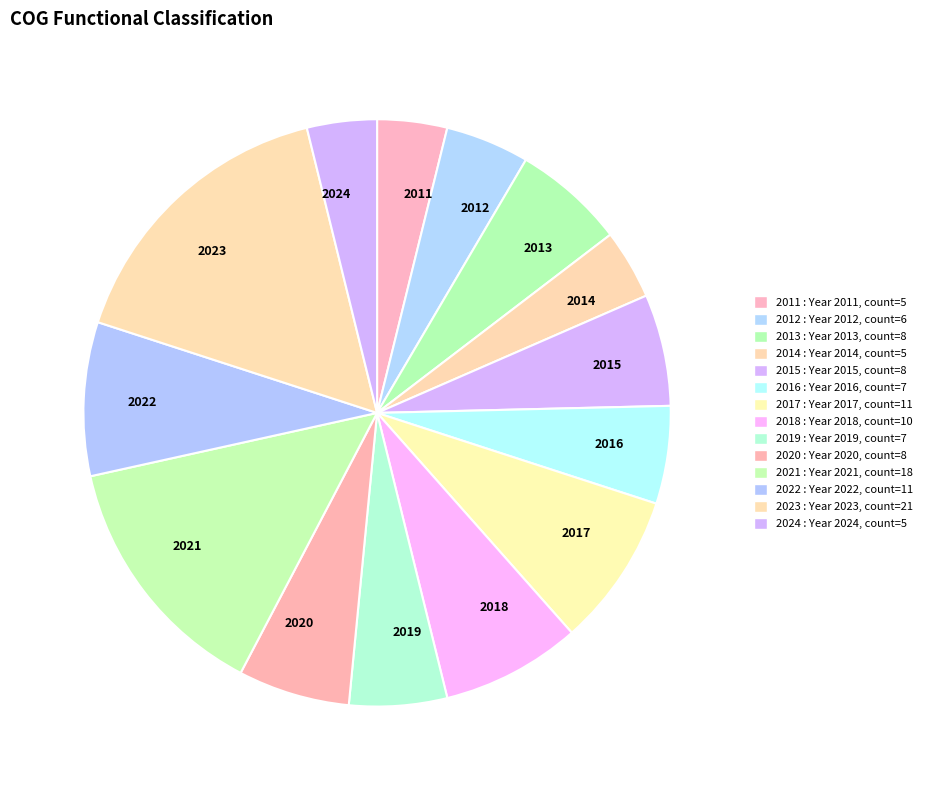

Is it true that 2022 is 17% of the pie?

False